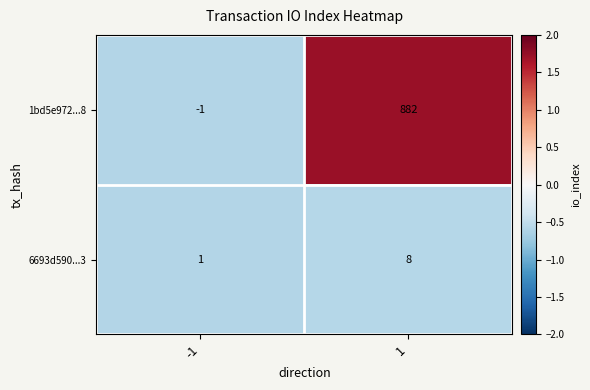

Which category has the highest value across all series?

1